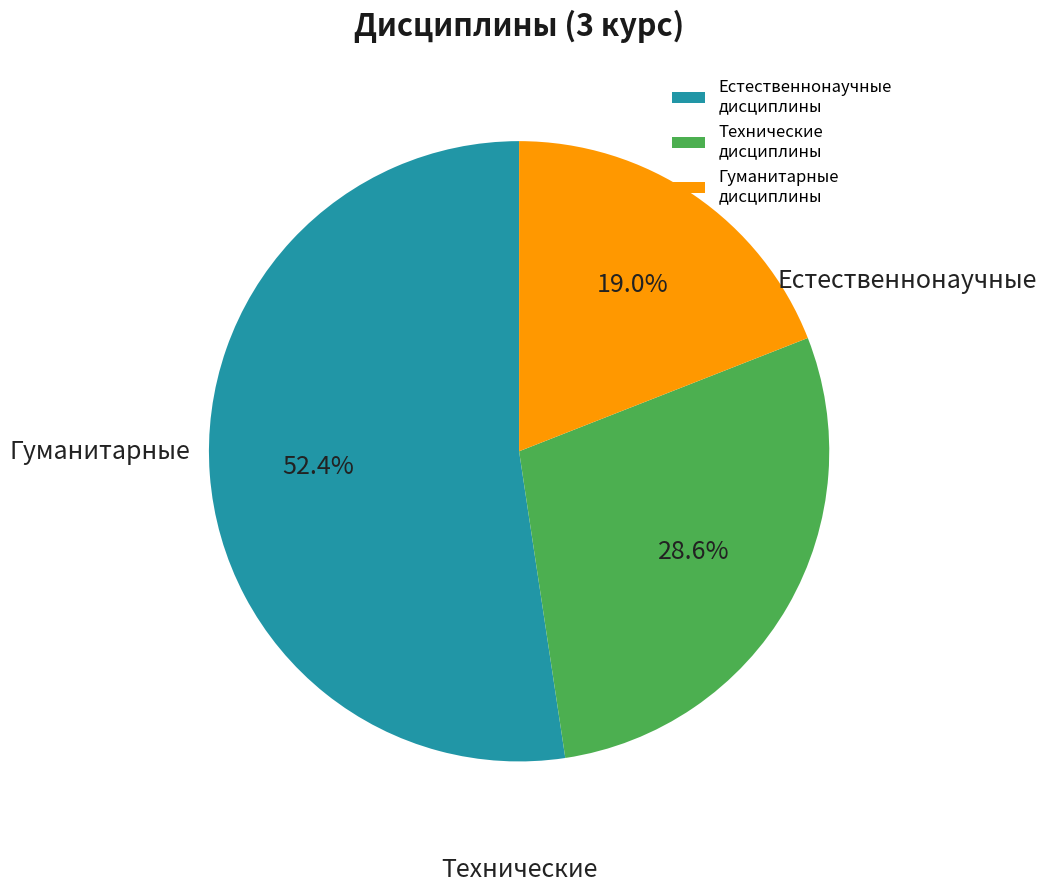

What is the ratio of the value at Технические дисциплины to the value at Естественнонаучные дисциплины?

0.5